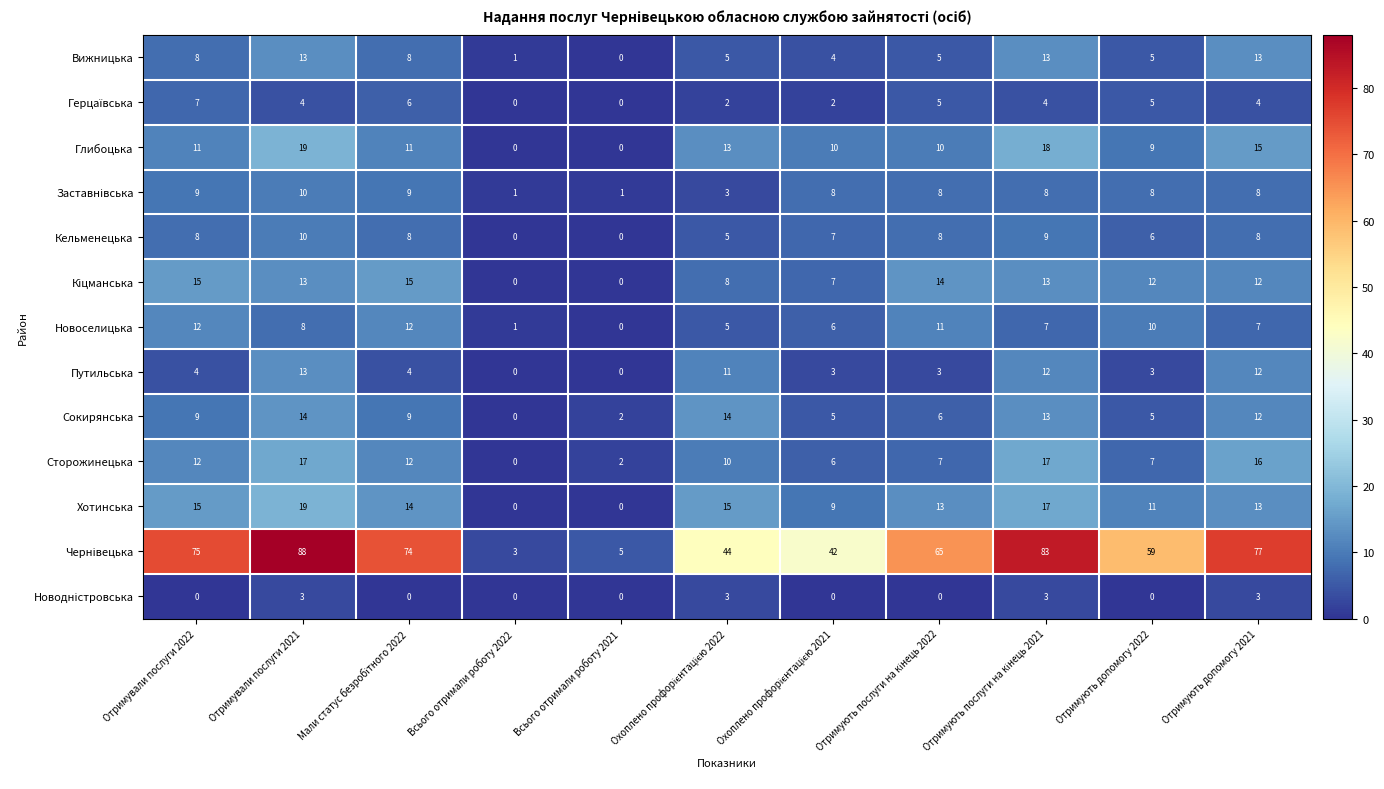

What is the difference between the maximum and minimum values in the Сторожинецька series?

17